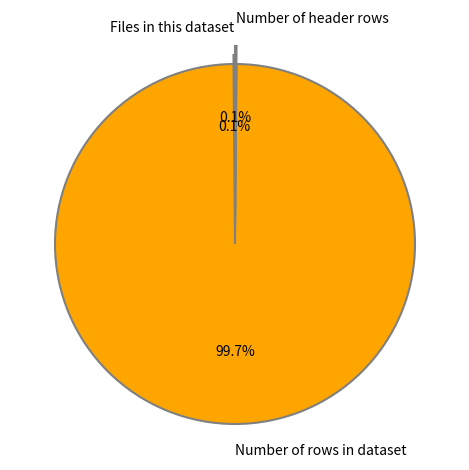

Is there a majority slice in this chart?

Yes